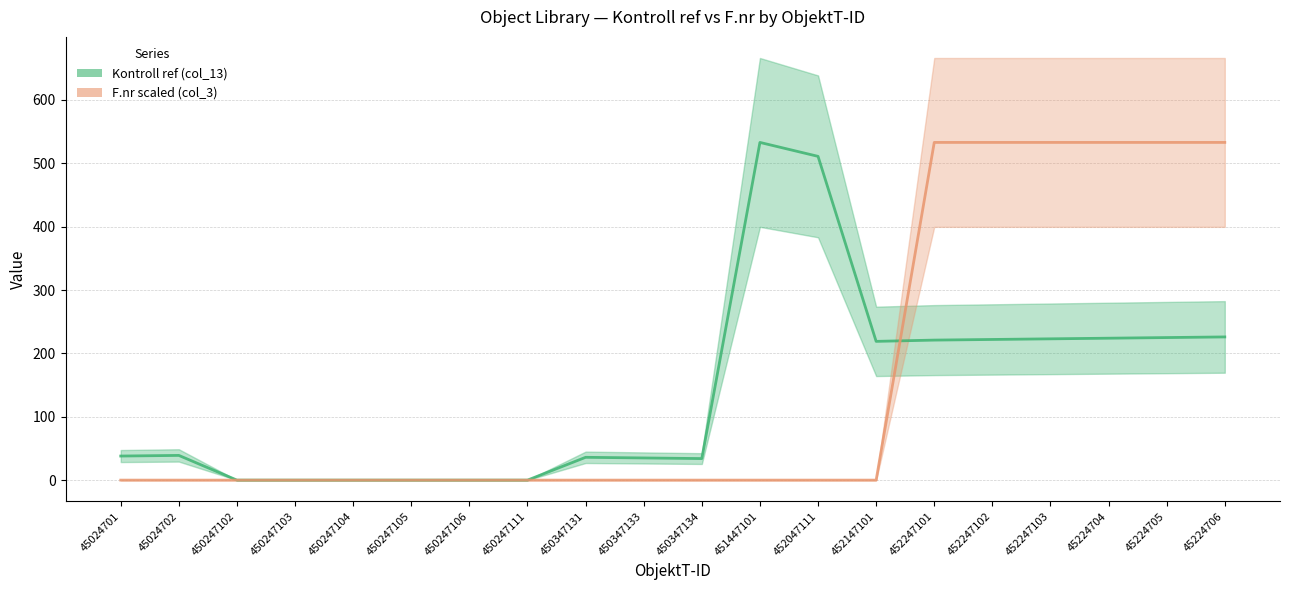

What is the label of the 14th point from the right?

450247106